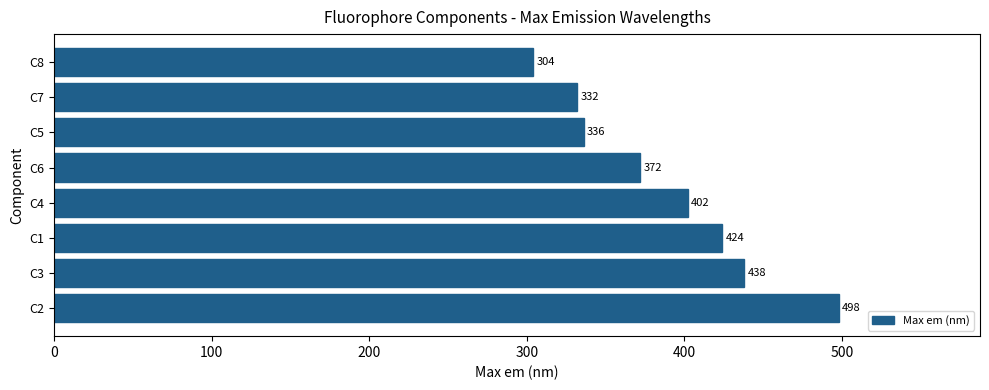

List the labels in order of value, largest first.

C2, C3, C1, C4, C6, C5, C7, C8